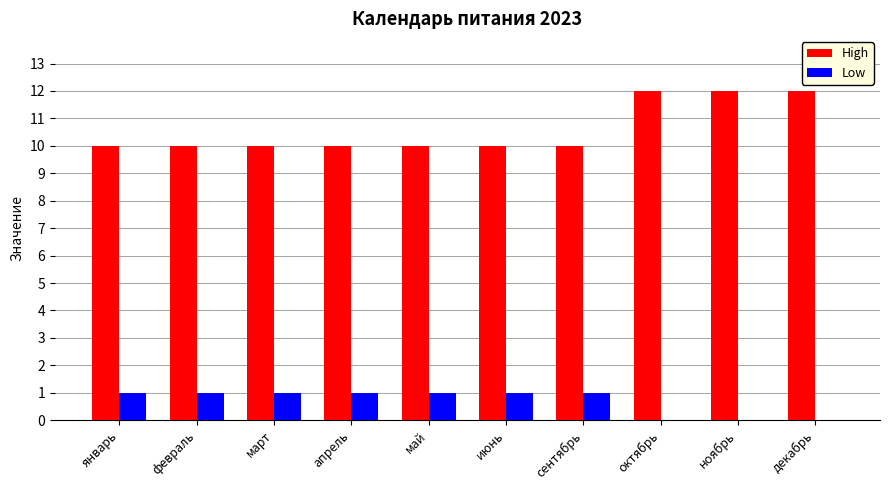

Is it true that High equals 10 at март?

True